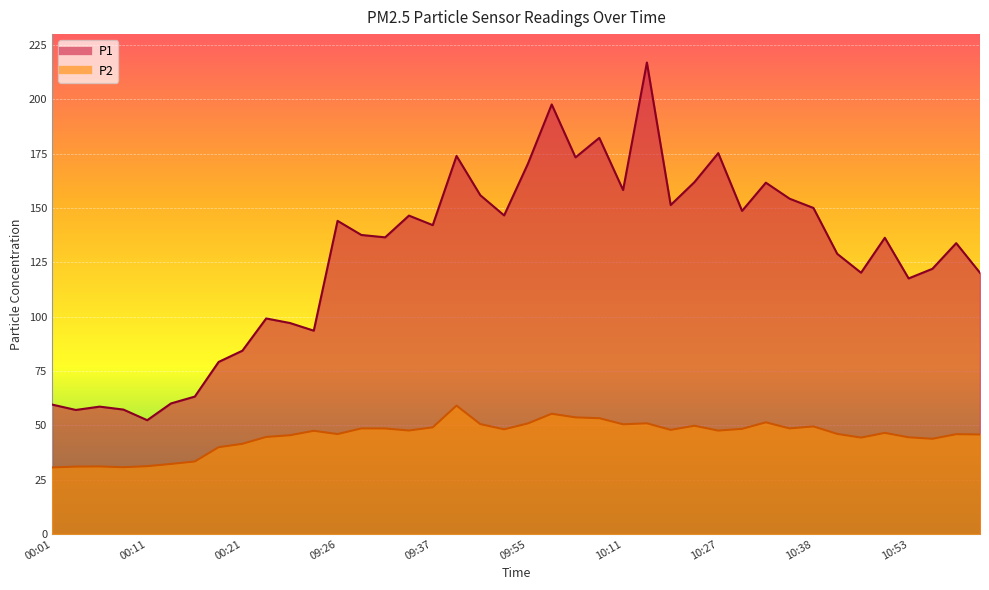

At which category does P1 reach its first local peak?

00:06